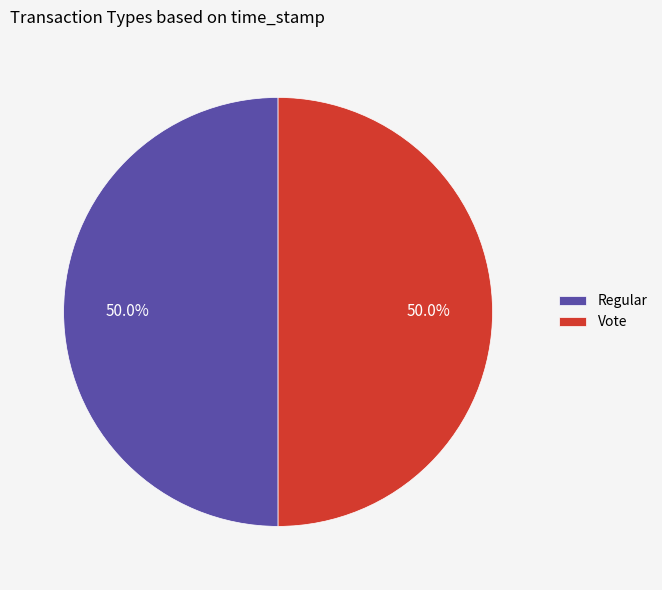

Approximately how many times larger is the value at Regular compared to Vote?

1.0